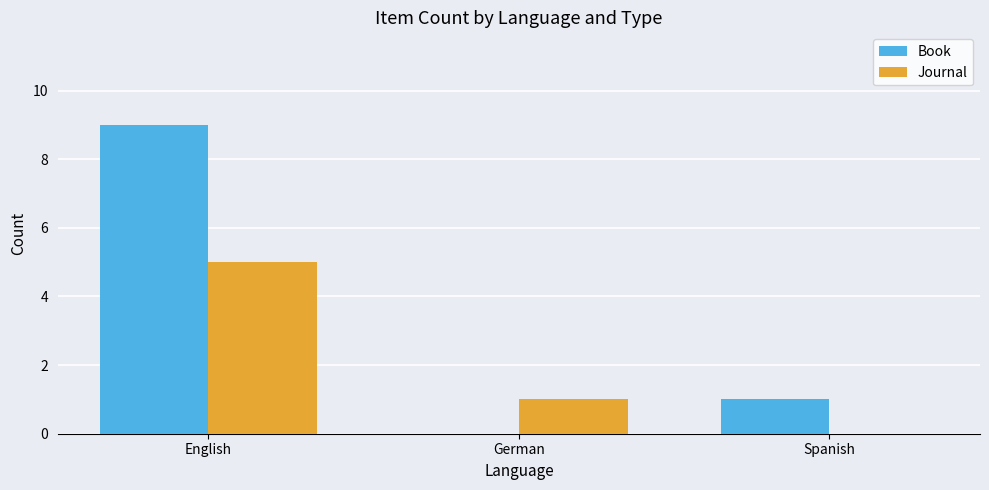

At which category is the sum across all series the highest?

English